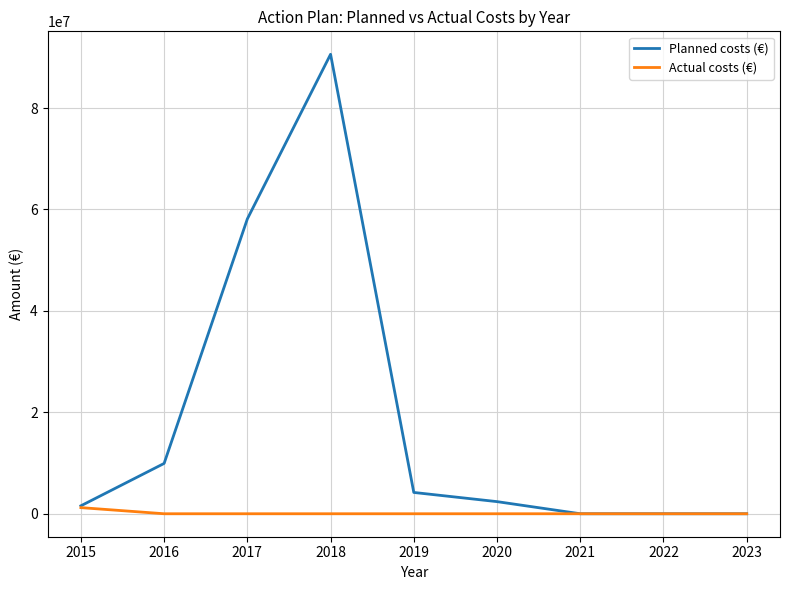

Rank the series by their maximum value, from lowest to highest.

Actual costs (€), Planned costs (€)